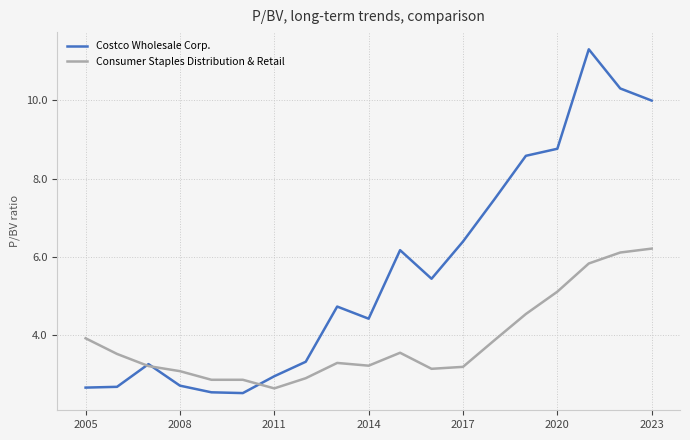

Does the chart display data point markers on the line(s)?

No